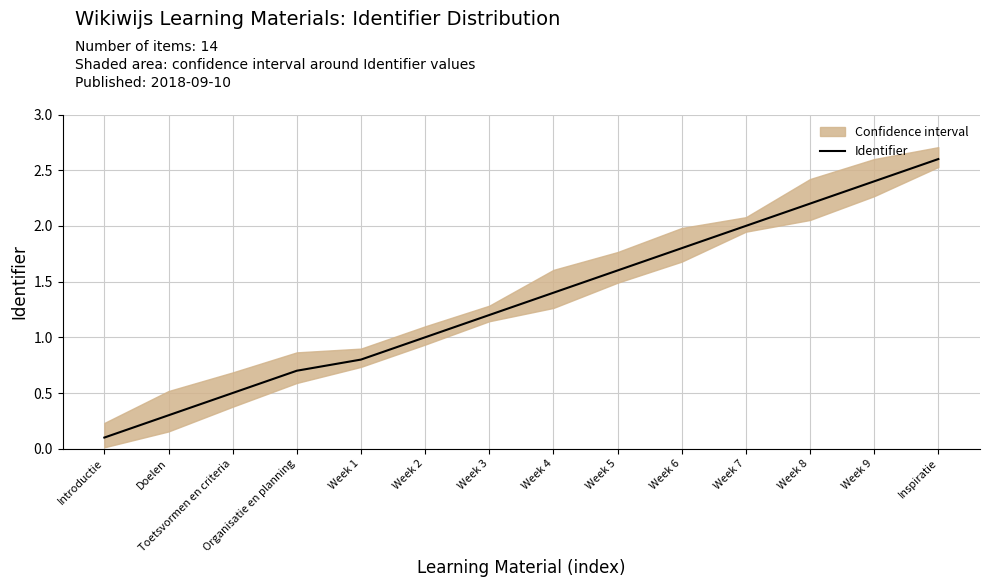

What position from the left is Introductie?

1